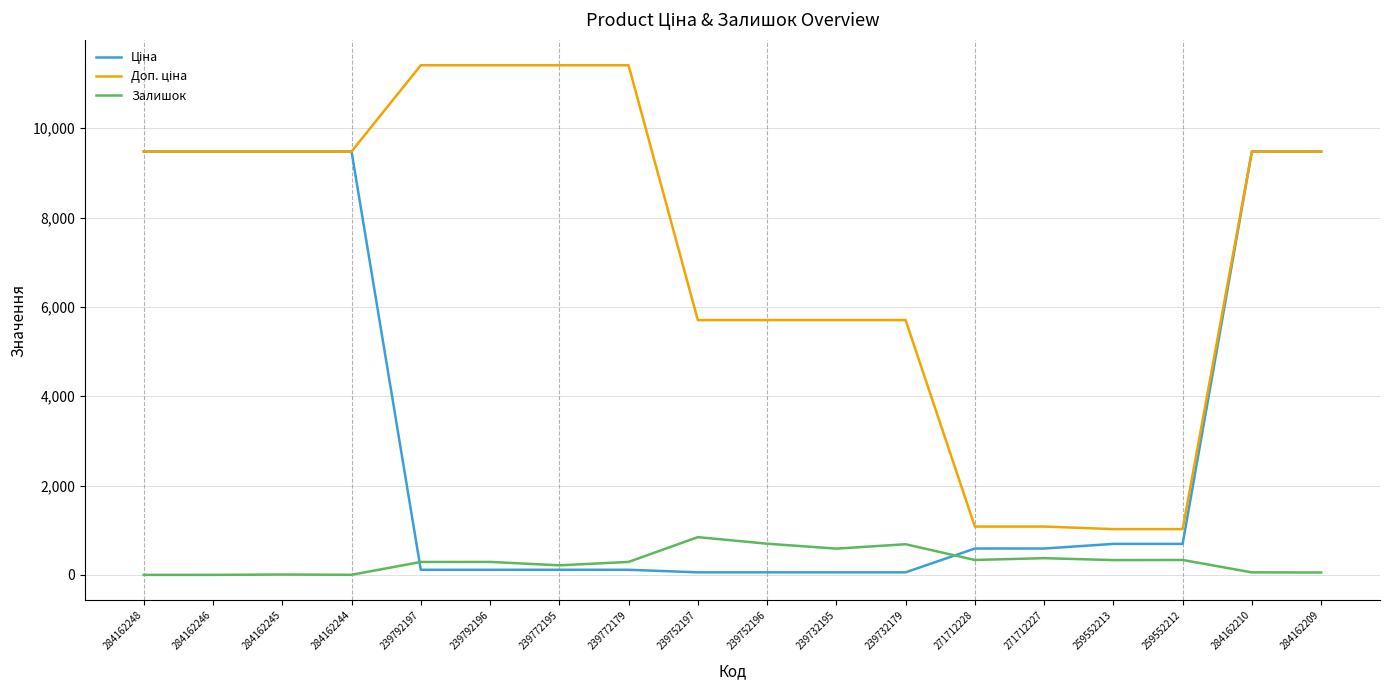

Is it true that Залишок equals 53.0 at 284162209?

True